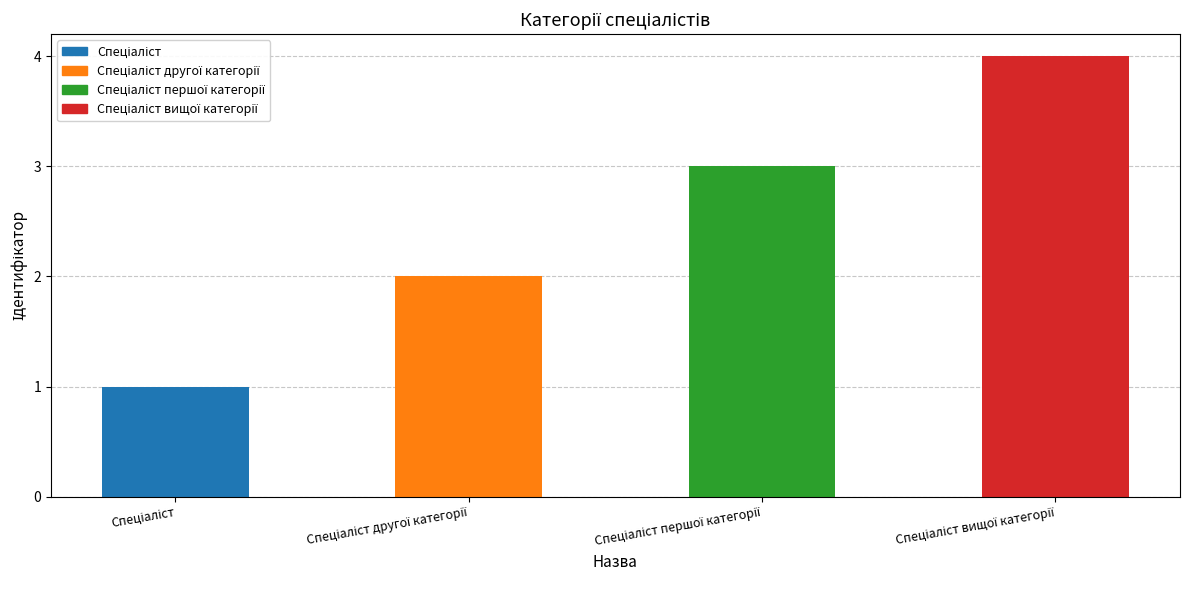

Which label corresponds to the largest value in the chart?

Спеціаліст вищої категорії